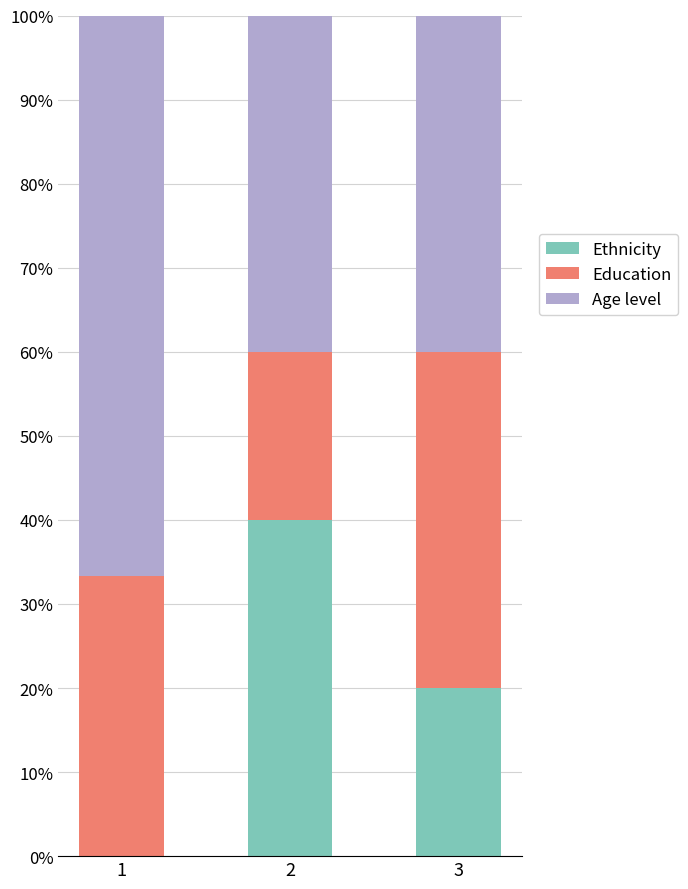

What are all the series names shown in the legend?

Ethnicity, Education, Age level